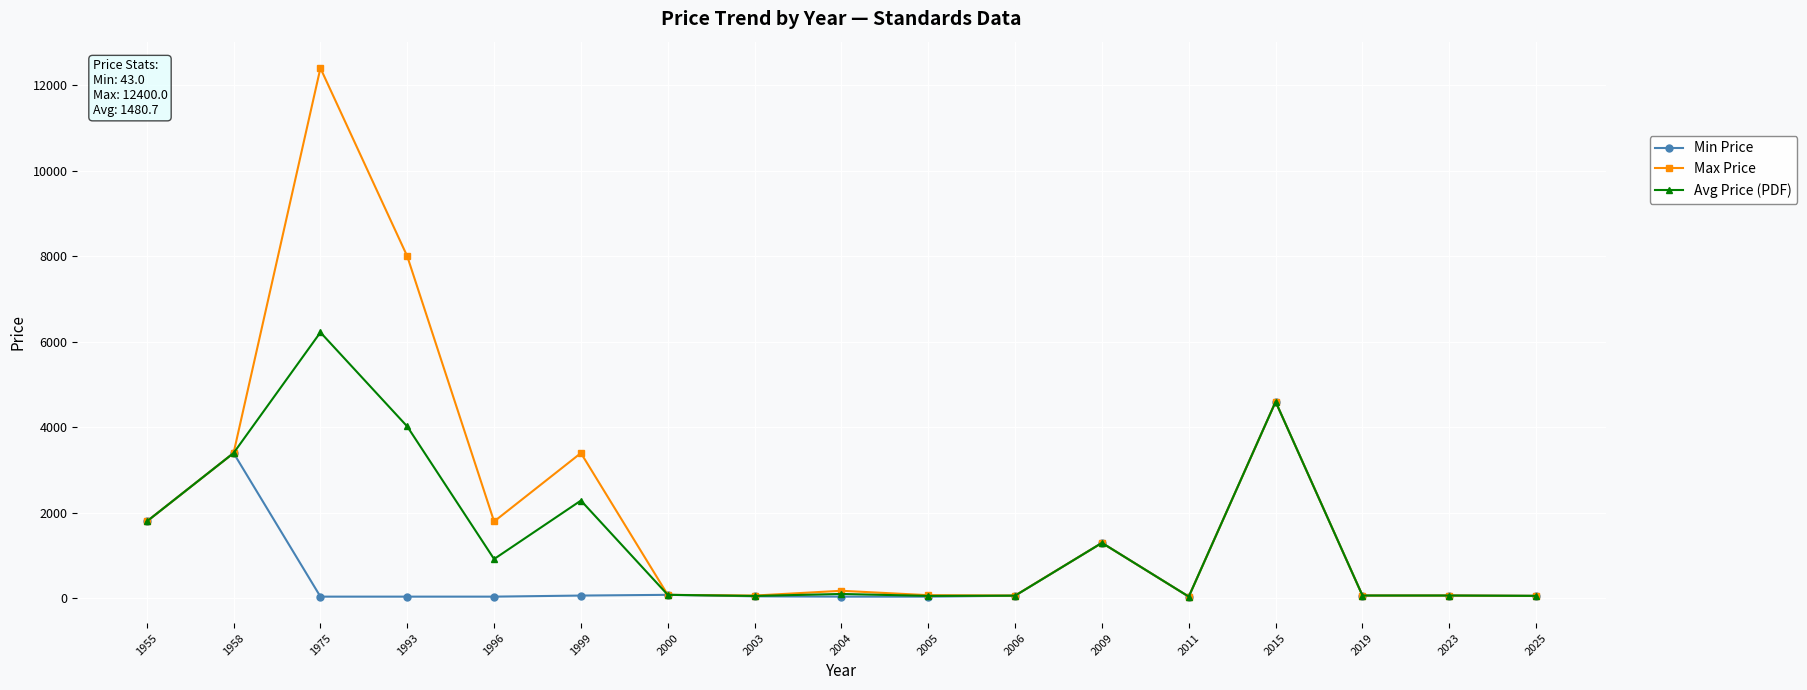

Rank the series at 1993 from lowest to highest value.

Min Price, Avg Price (PDF), Max Price